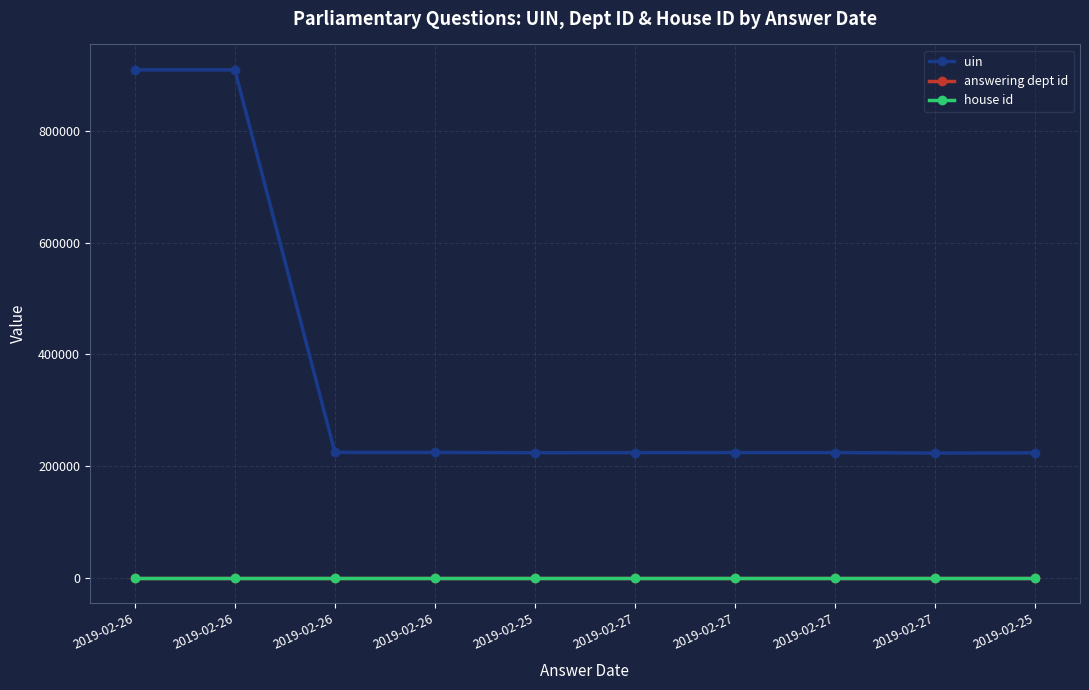

True or false: answering dept id has more than 2 interior local peaks.

False